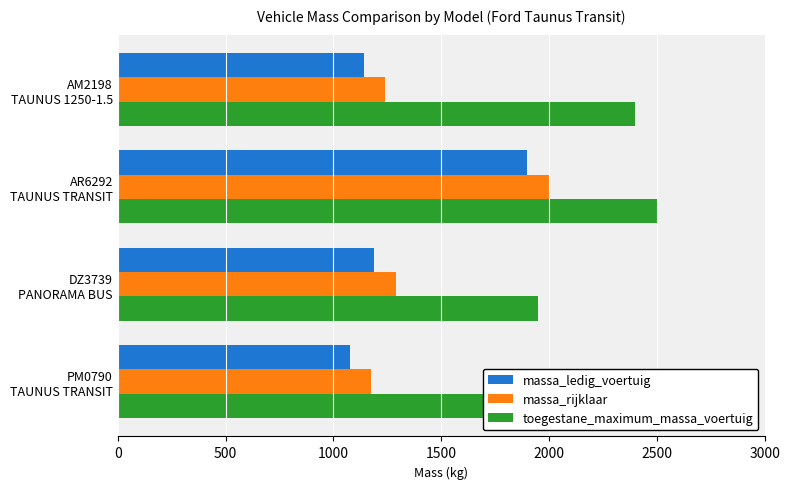

Reading left to right, transcribe all the data shown in this chart.

massa_ledig_voertuig: 1140	1900	1190	1075
massa_rijklaar: 1240	2000	1290	1175
toegestane_maximum_massa_voertuig: 2400	2500	1950	2500